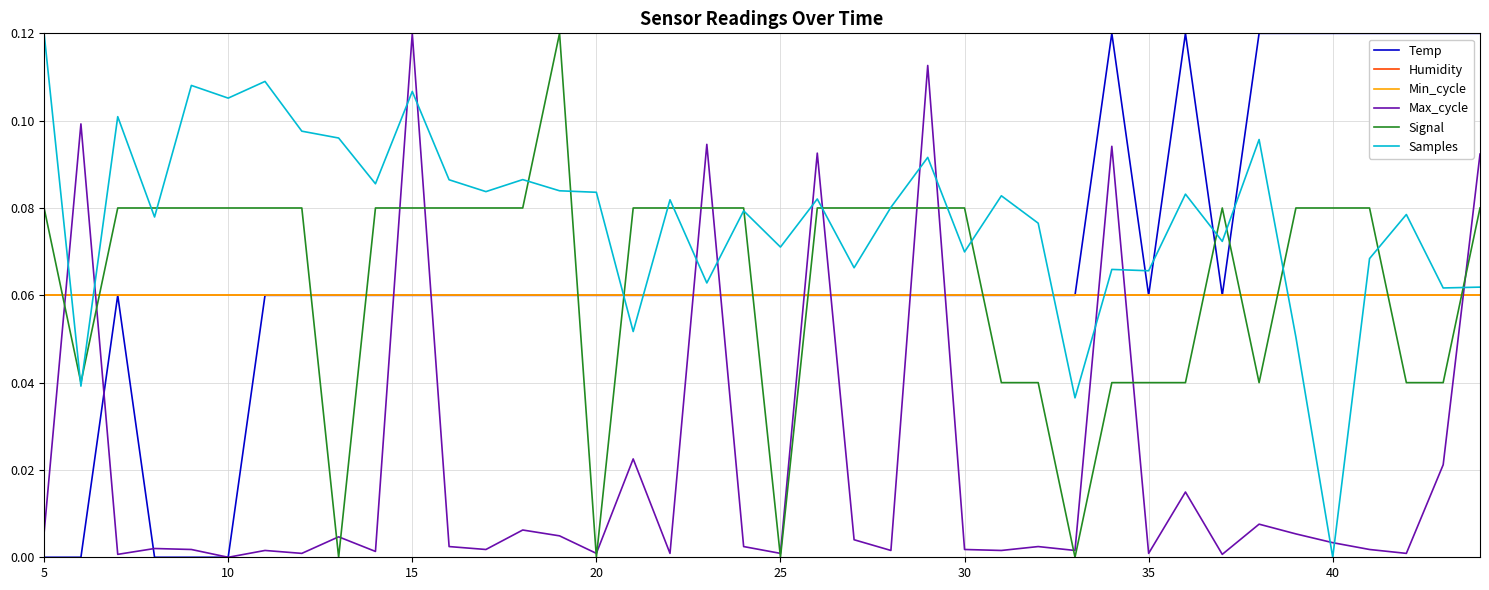

Is this an area chart (filled region under the line)?

No